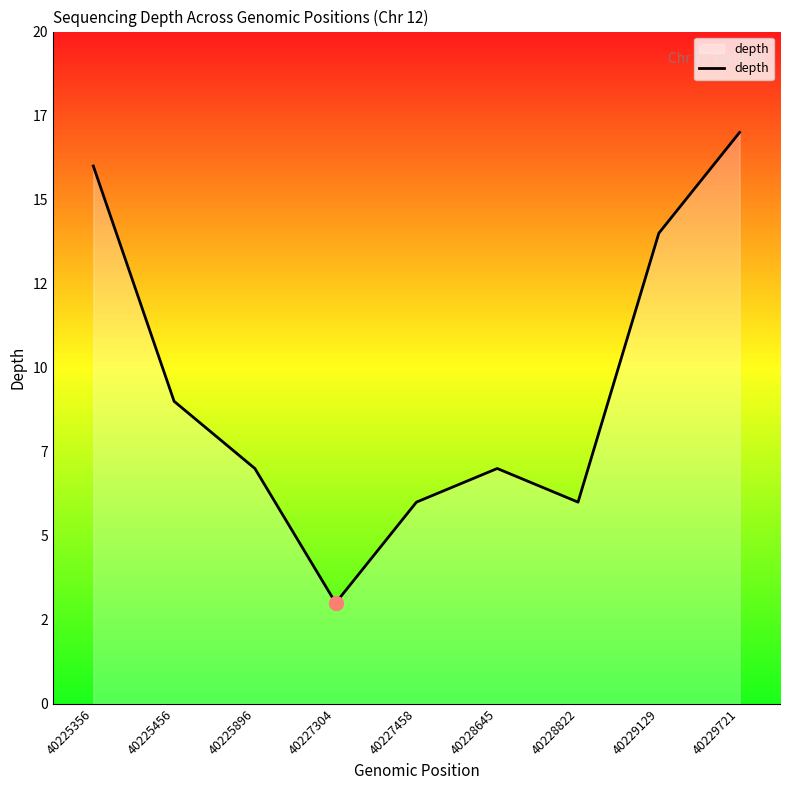

Does the chart display data point markers on the line(s)?

No